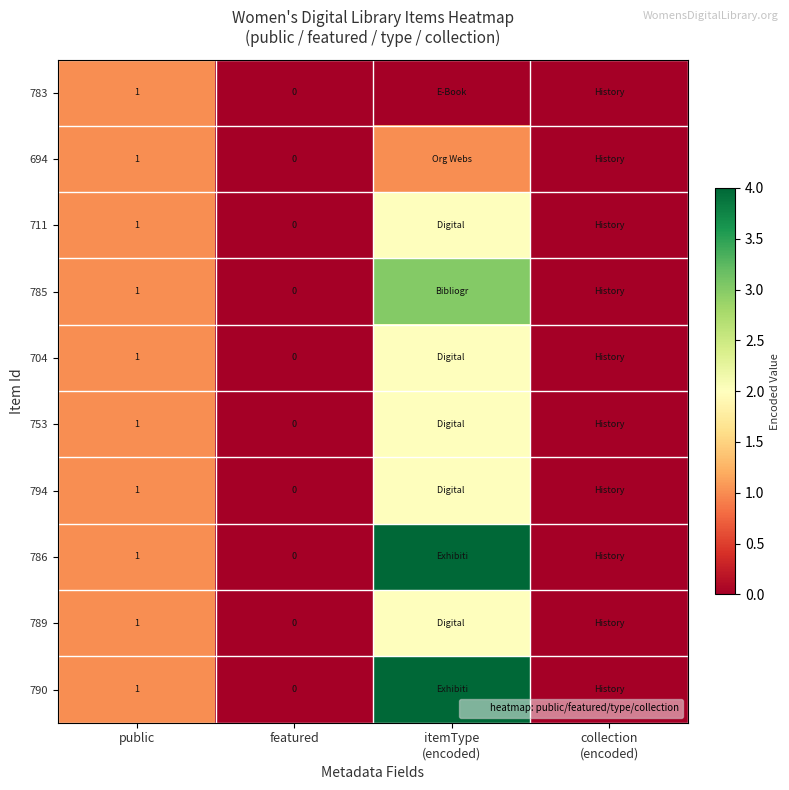

How many distinct data groups are displayed?

10